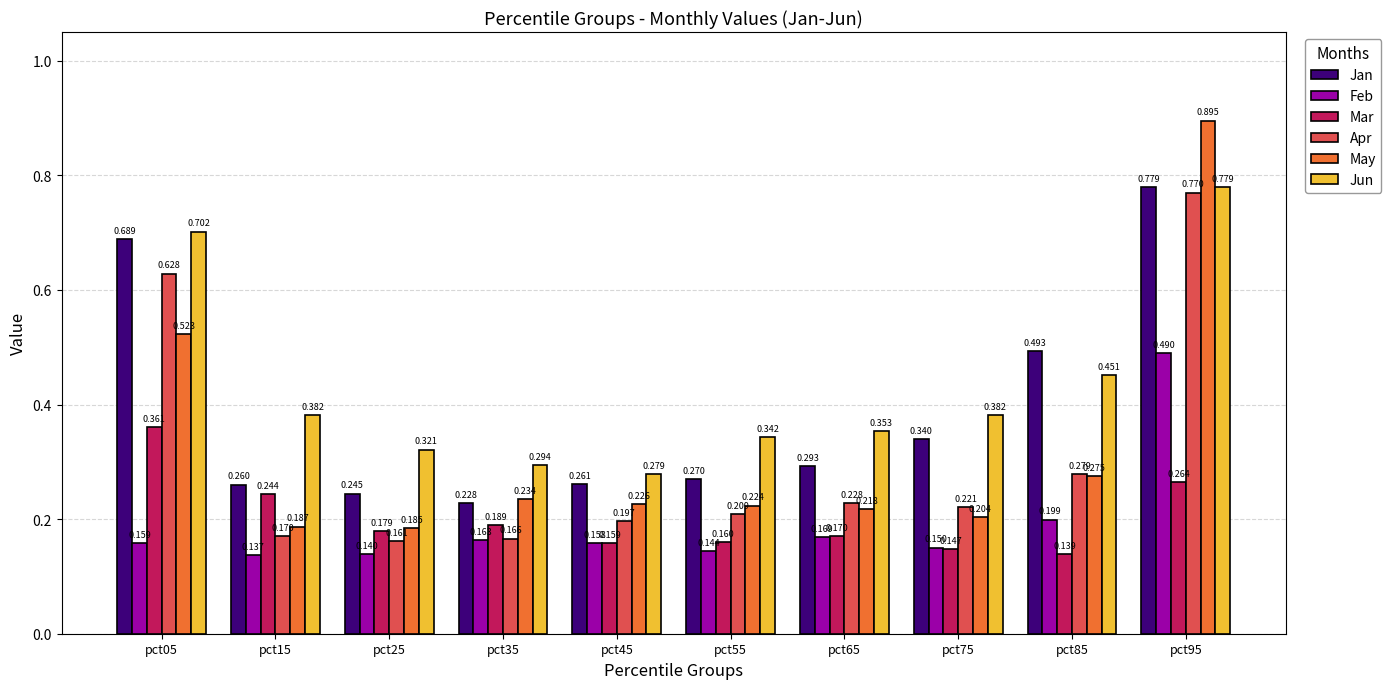

Is the value of May at pct65 greater than the value of Jun at pct55?

No